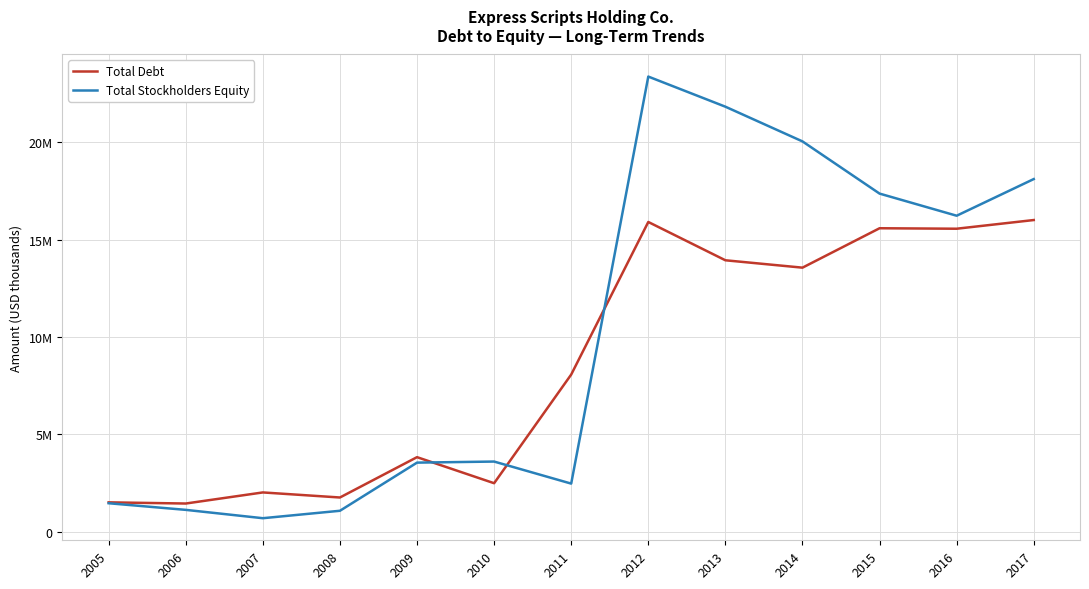

Is this an area chart (filled region under the line)?

No